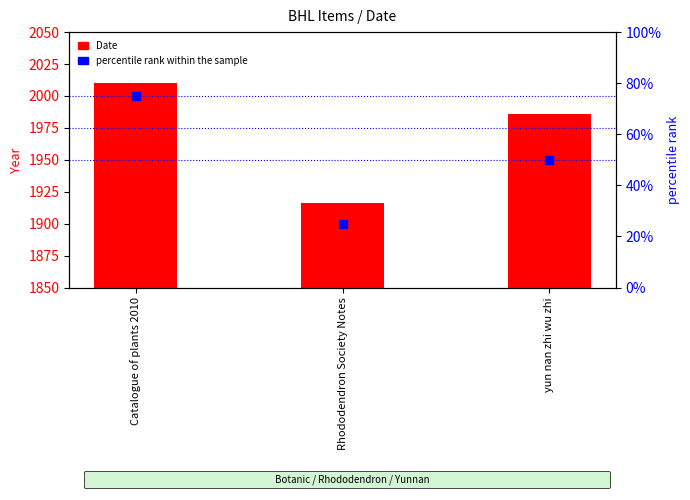

Reading left to right, extract all data points from this chart.

Date: 2010	1916	1986
percentile rank within the sample: 75	25	50